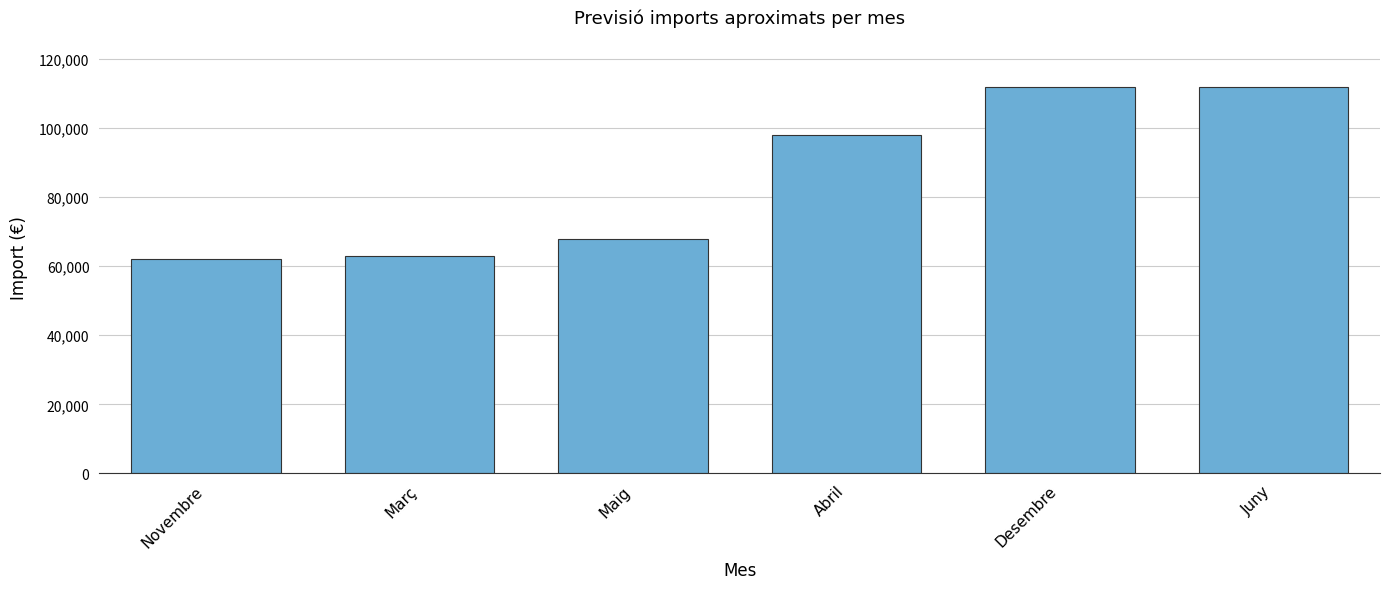

What is the label of the 4th bar from the right?

Maig